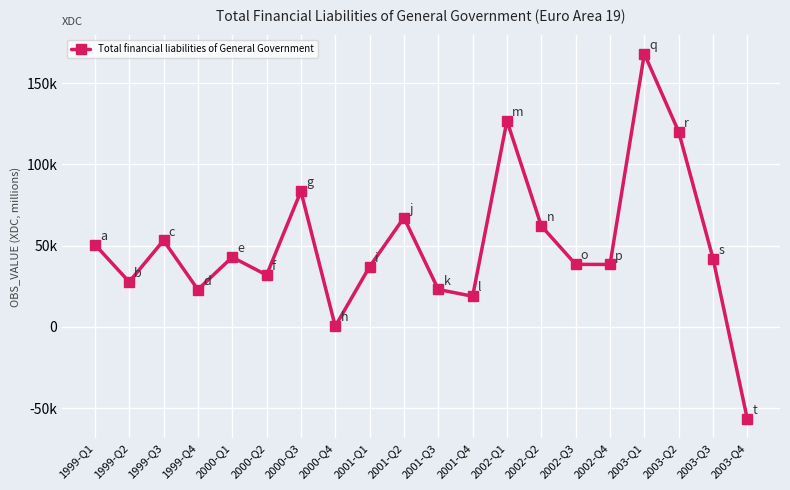

What is the sum of the values at 2002-Q3 and 2003-Q1?

206504.3